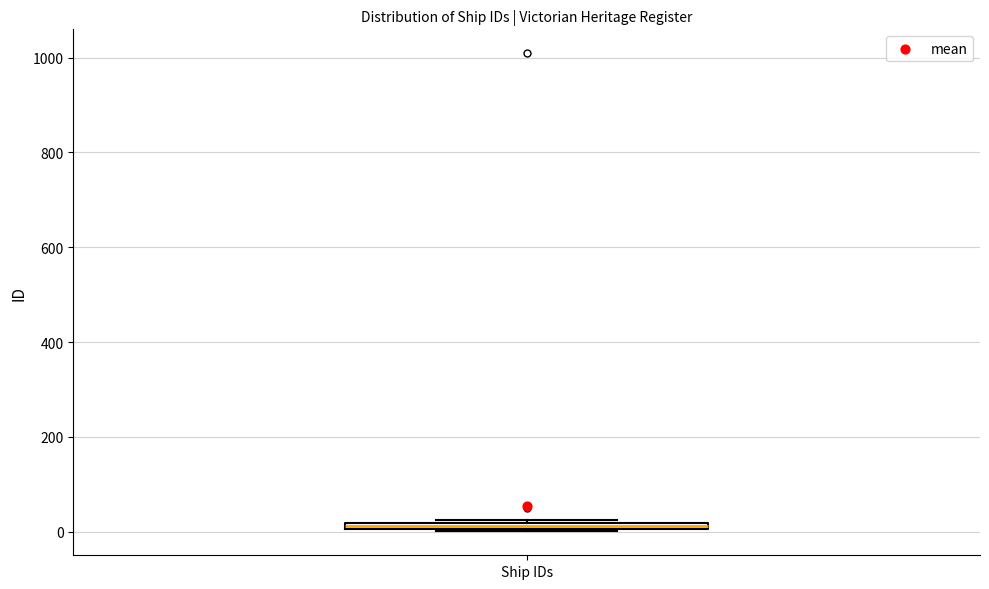

Where is the lower edge of the box for Ship IDs on the y-axis? The values are not printed on the chart, so give them approximately, as read against the axis.

0